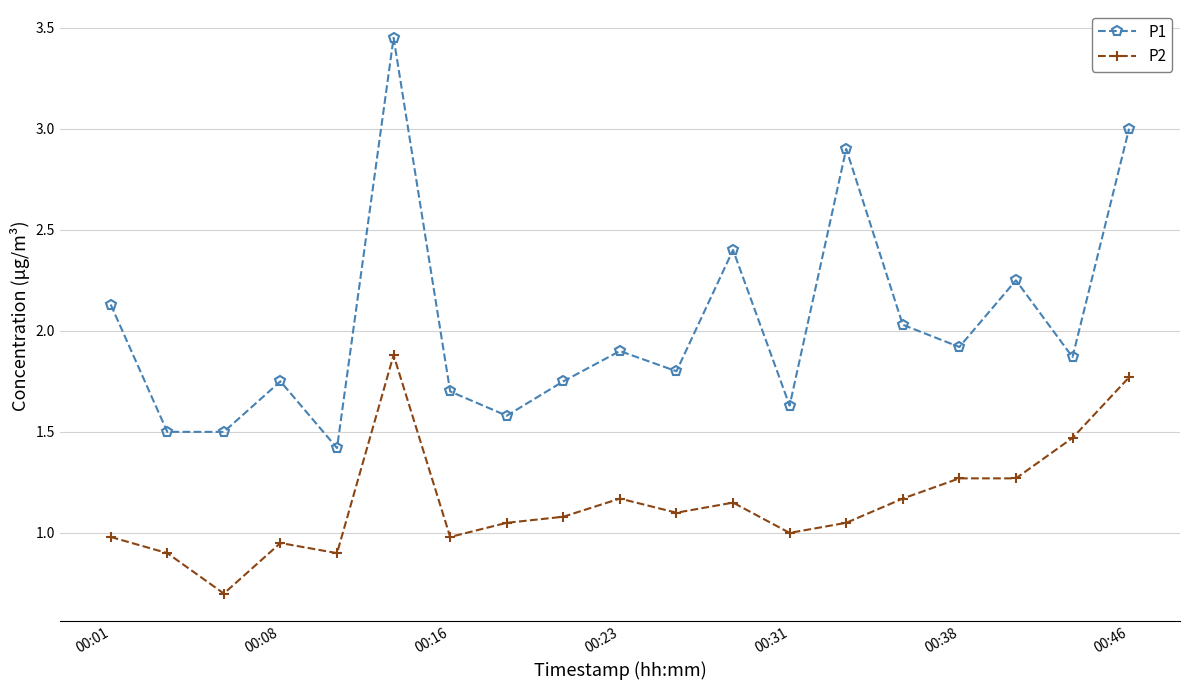

How many lines are shown in the chart?

2